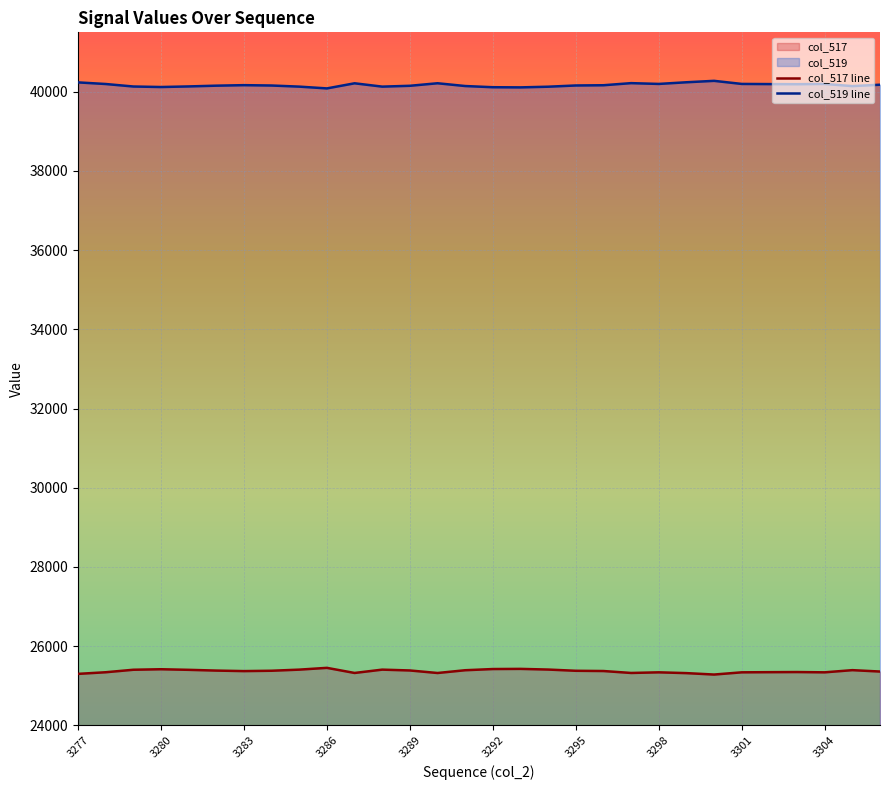

Count the number of categories in the chart.

30